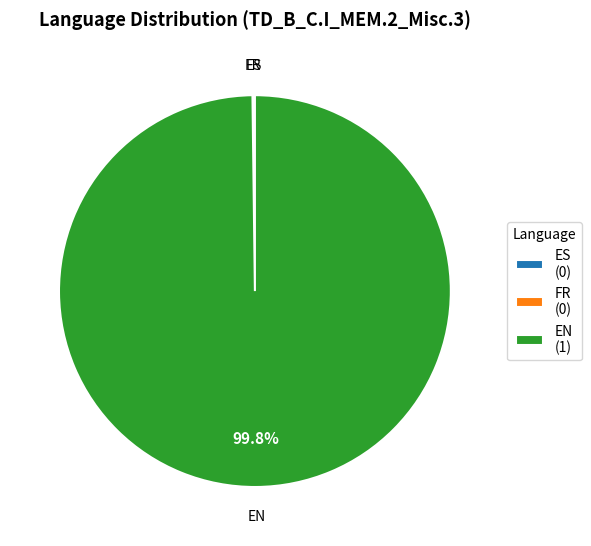

Is EN (1) the majority of the pie?

Yes